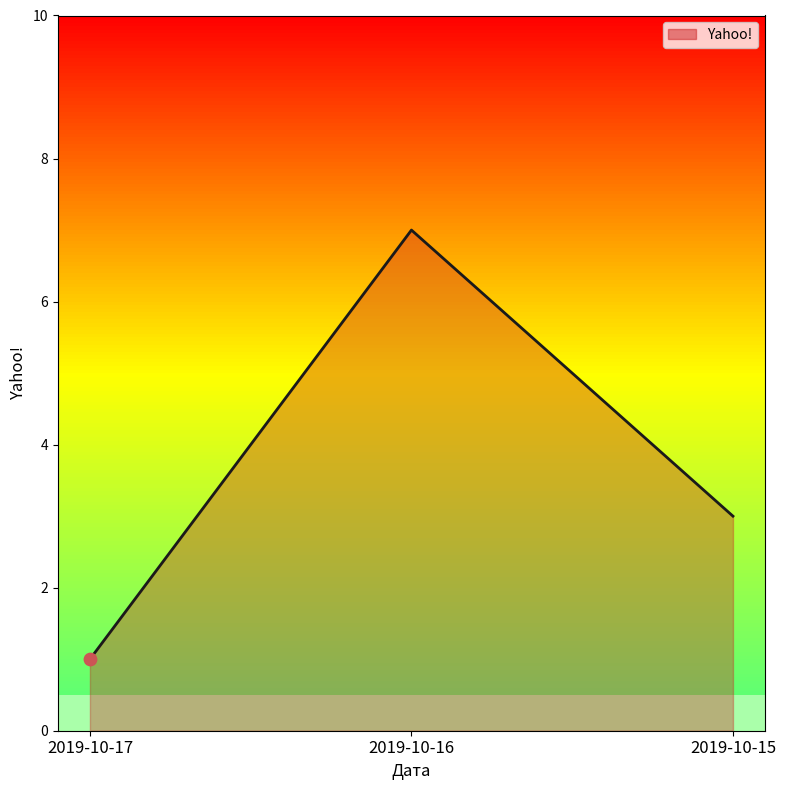

Between 2019-10-17 and 2019-10-16, which is larger?

2019-10-16